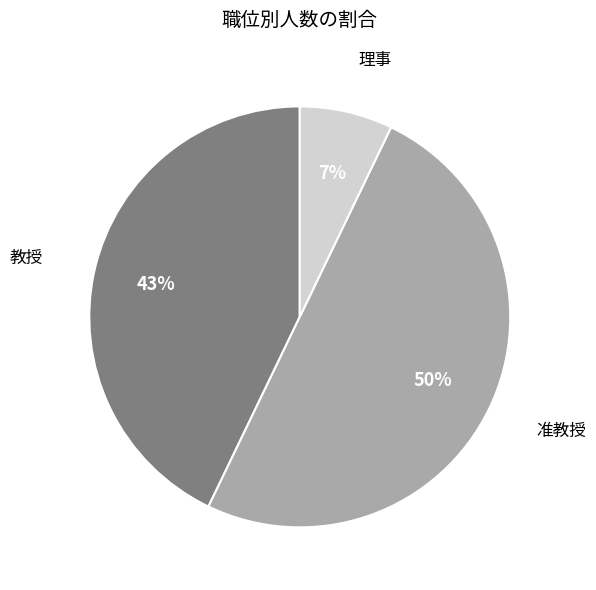

True or false: 教授 accounts for 43% of the total.

True